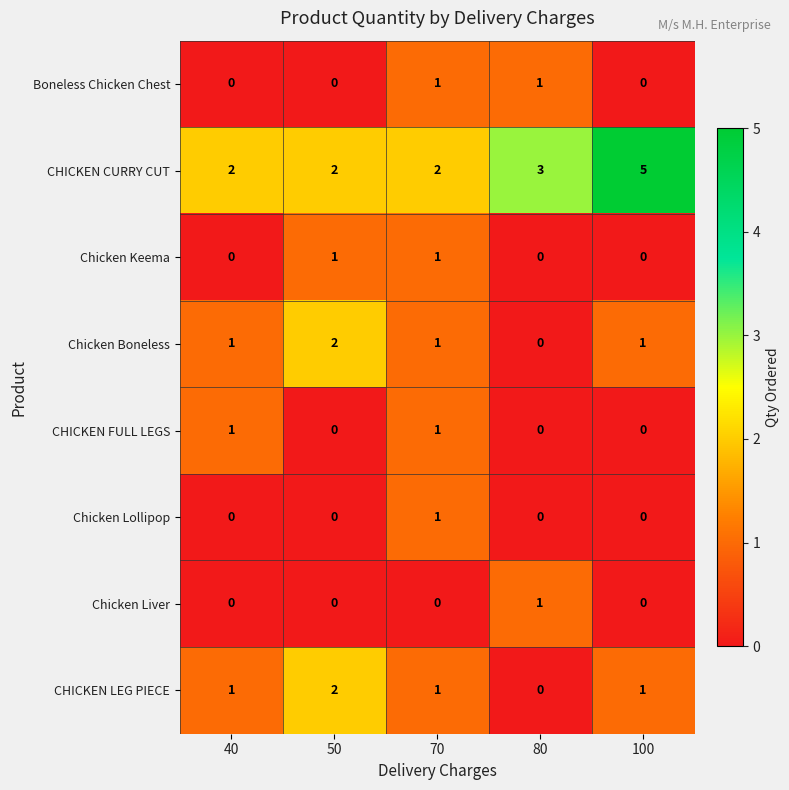

True or false: Boneless Chicken Chest has a value of 2 at 70.

False